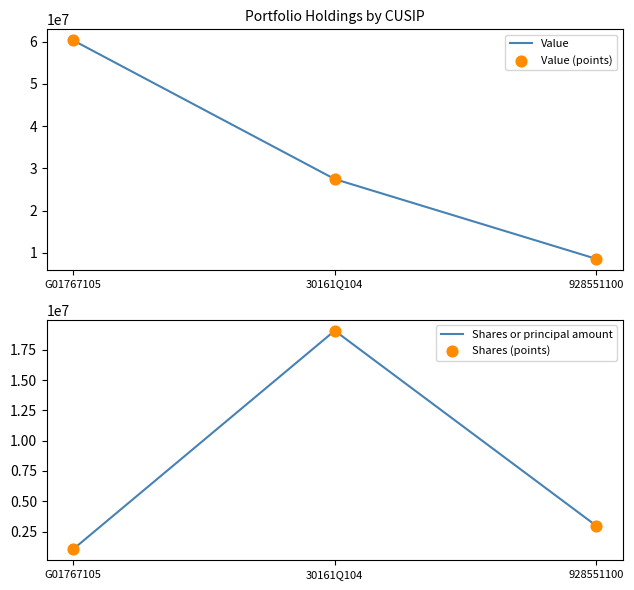

Which series has the largest total across all categories?

Value